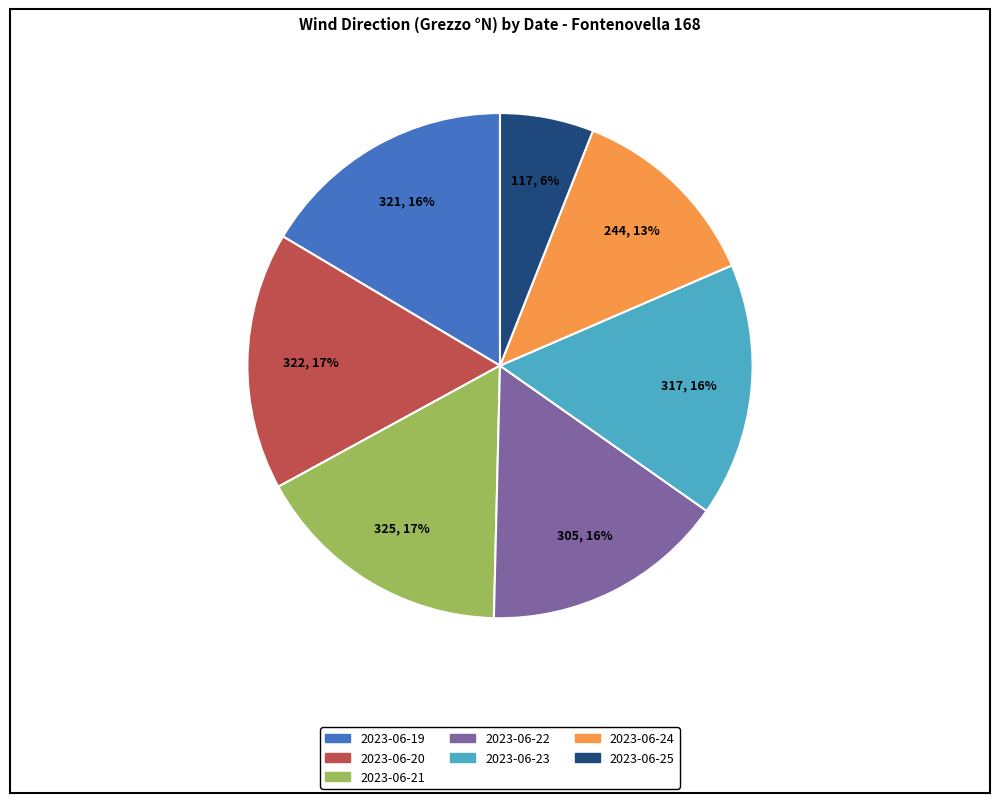

Does any single category account for the majority?

No